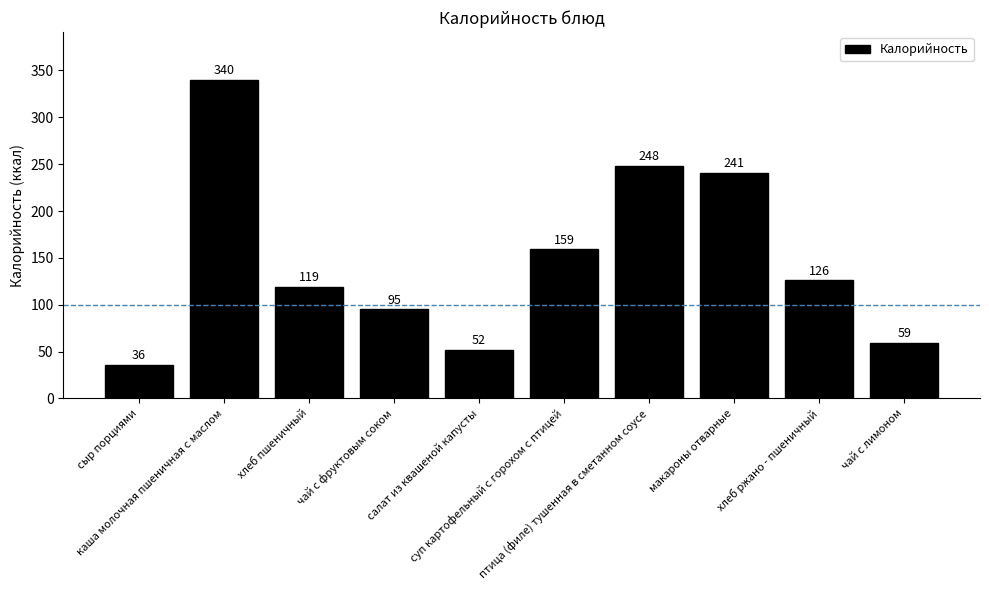

What is the label of the 10th bar from the left?

чай с лимоном